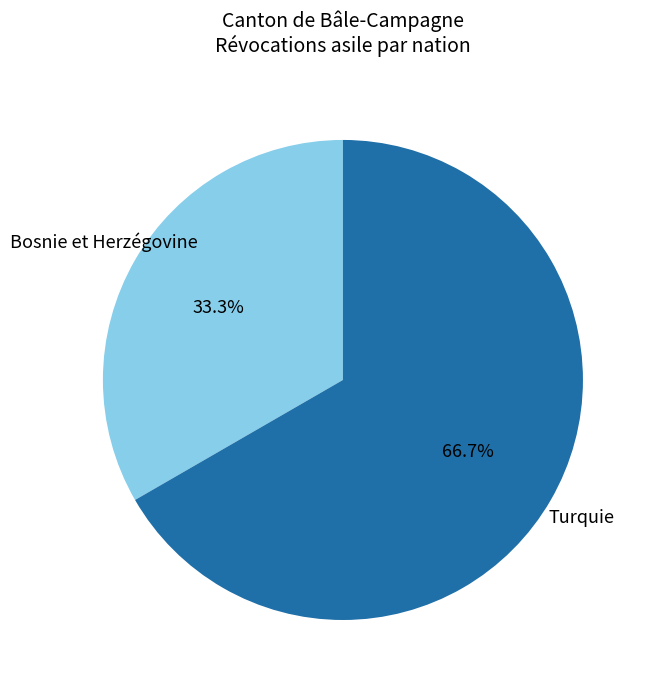

Does any single category account for the majority?

Yes